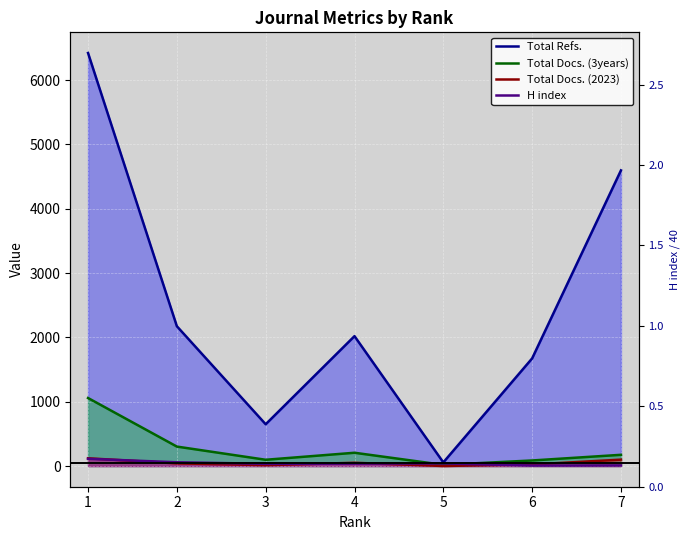

True or false: Total Docs. (3years) and Total Refs. intersect in this chart.

False